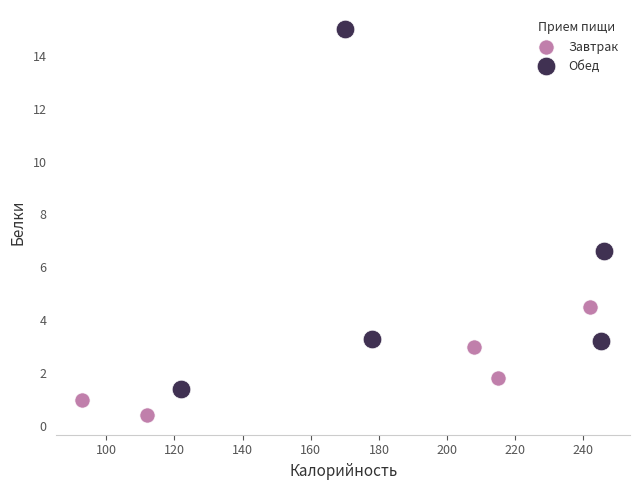

Which series reaches the minimum Y coordinate?

Завтрак